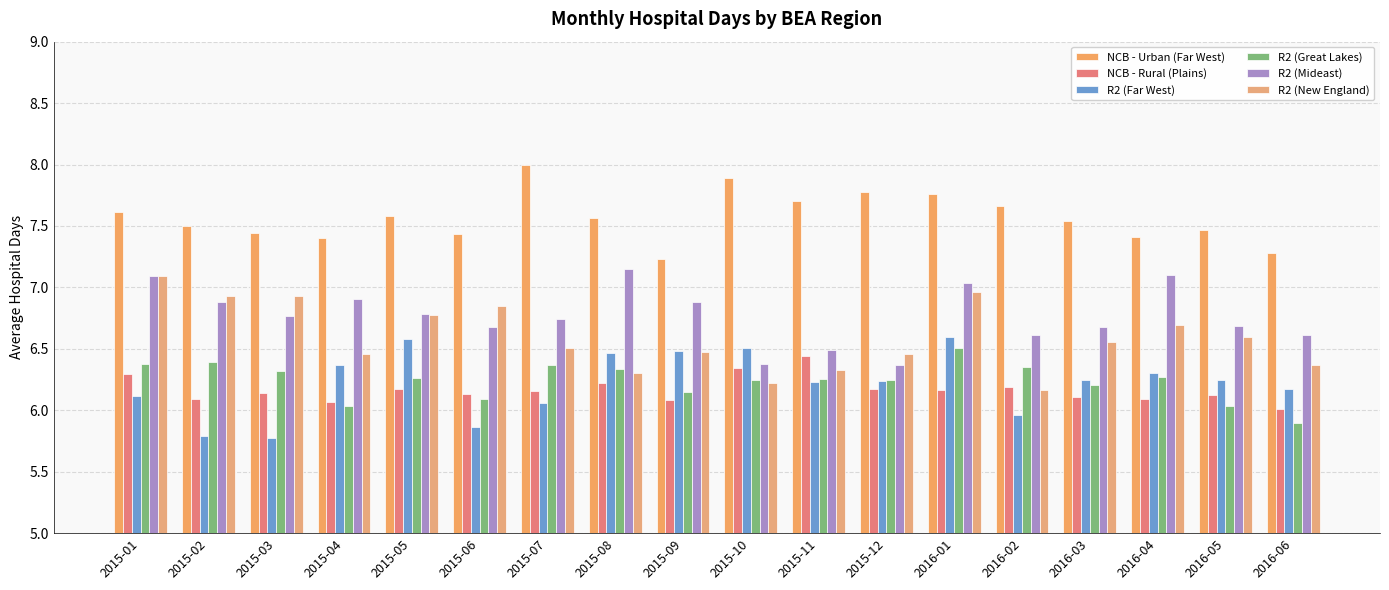

Where is NCB - Urban (Far West) nearest to the value 7?

2015-09